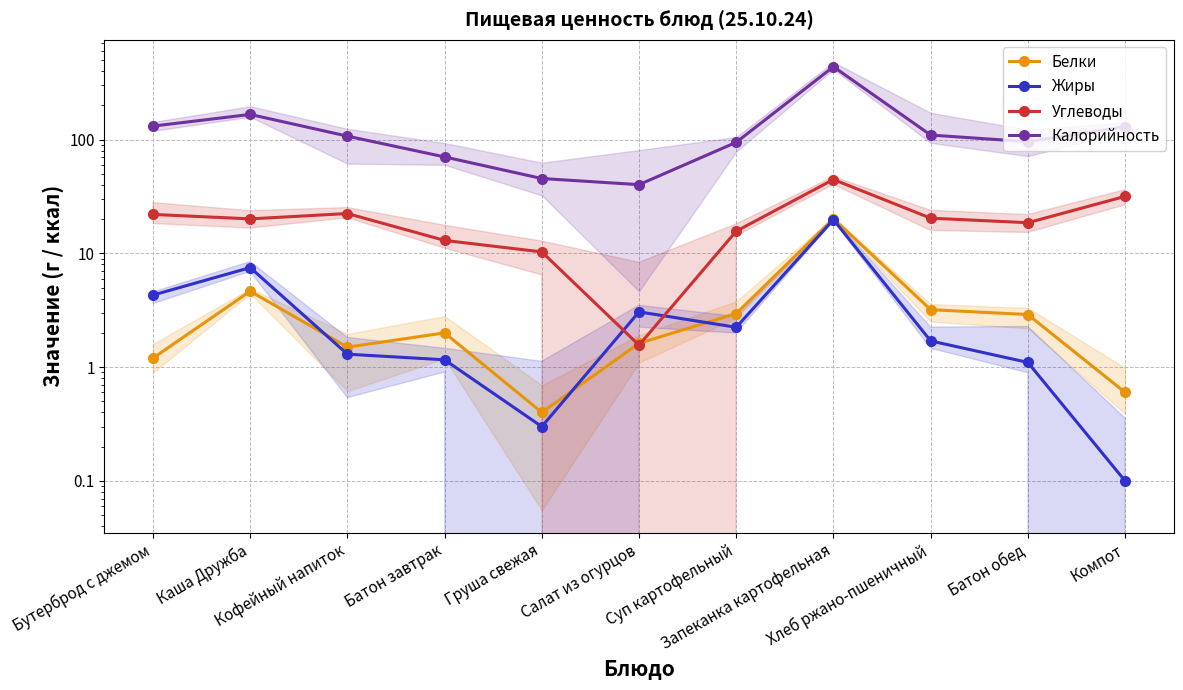

What is the total value across all series at Кофейный напиток?

132.5